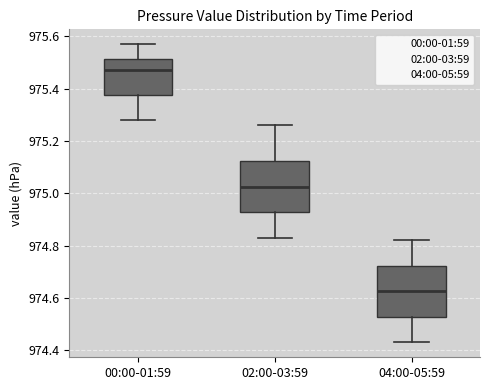

Reading left to right, transcribe this box plot: for each box, give where its median line is, the range the box spans, and where its two whiskers end, as read against the y-axis. The values are not printed on the chart, so give them approximately, as read against the axis.

00:00-01:59: median 975.48, box 975.38 to 975.52, whiskers 975.28 to 975.58
02:00-03:59: median 975.02, box 974.92 to 975.12, whiskers 974.84 to 975.26
04:00-05:59: median 974.62, box 974.52 to 974.72, whiskers 974.44 to 974.82